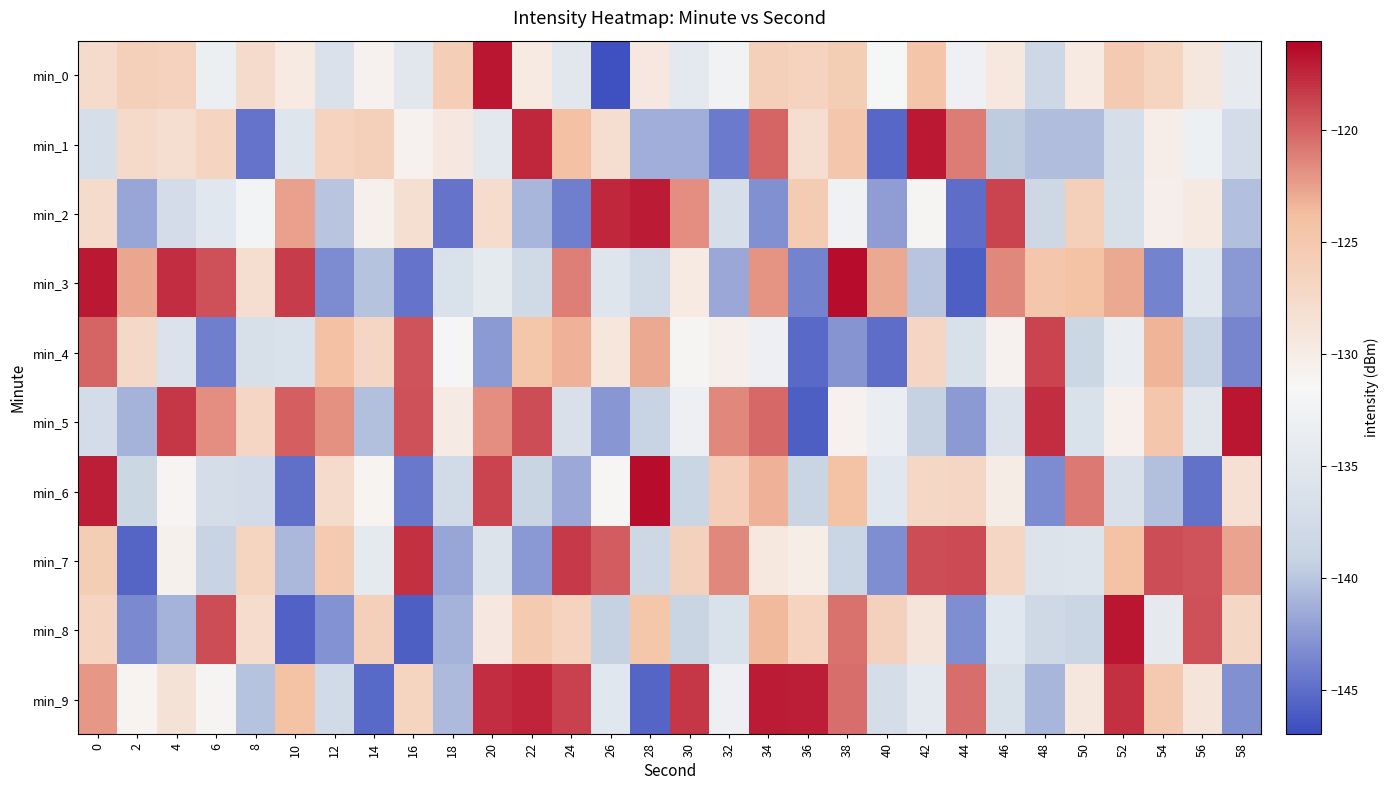

List the series in order of their peak value, highest first.

min_3, min_6, min_0, min_8, min_5, min_1, min_9, min_2, min_7, min_4